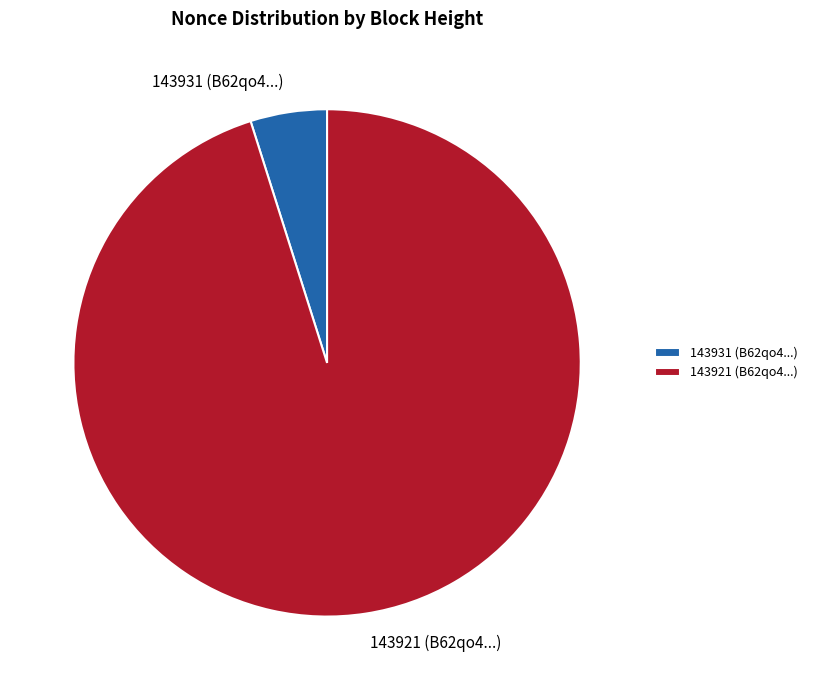

Between 143921 (B62qo4...) and 143931 (B62qo4...), which is larger?

143921 (B62qo4...)